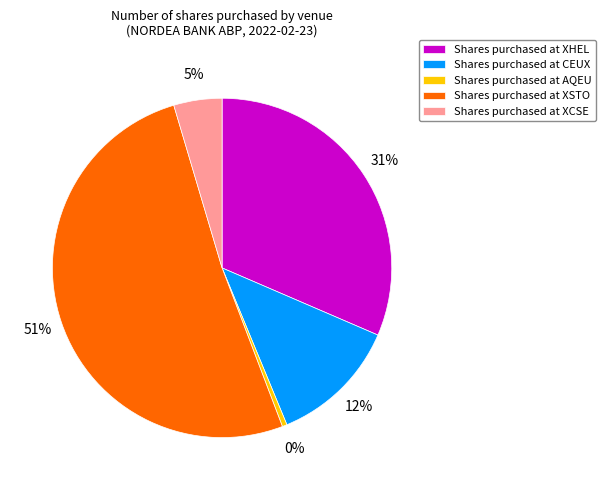

Is there any slice that represents more than half of the pie?

Yes